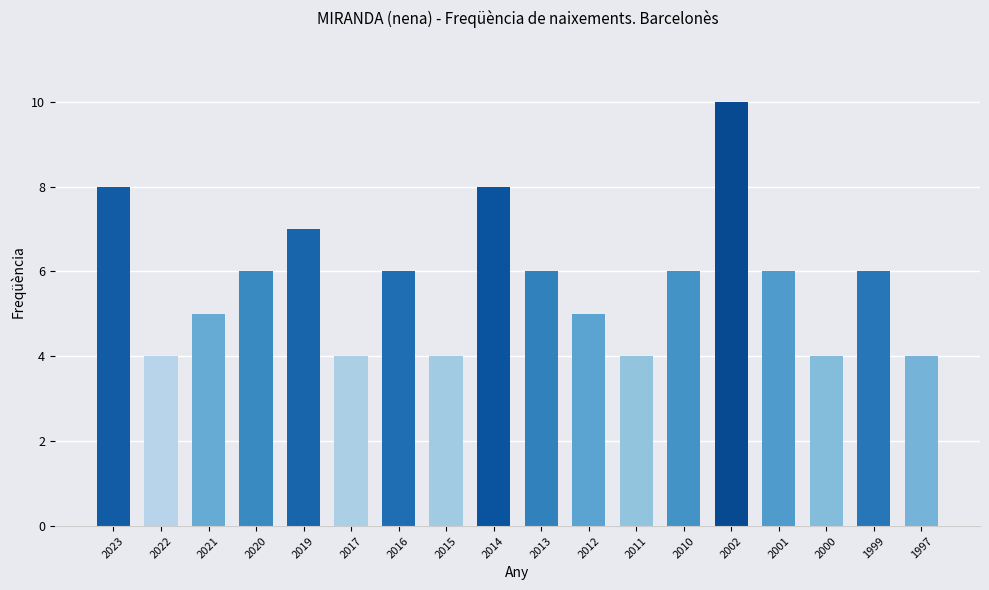

Does the chart contain any negative values?

No